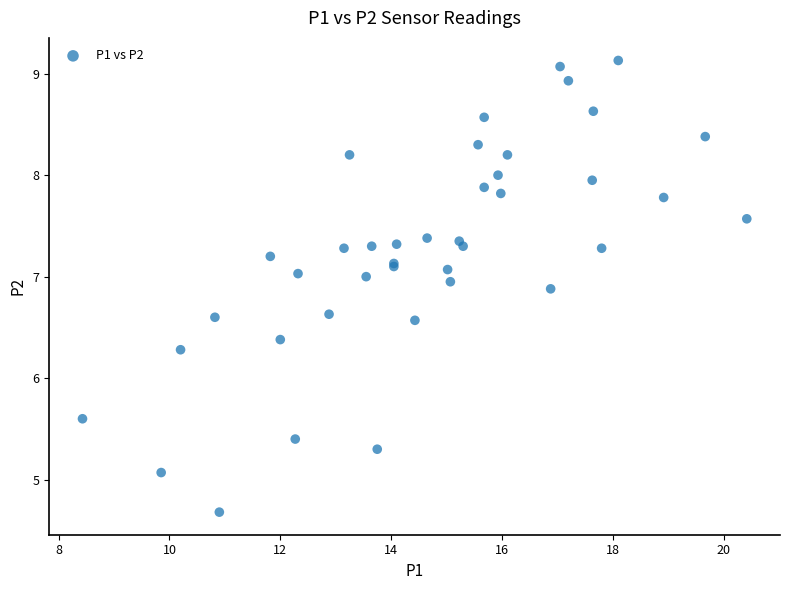

What Y value in the scatter plot is closest to 6?

6.3